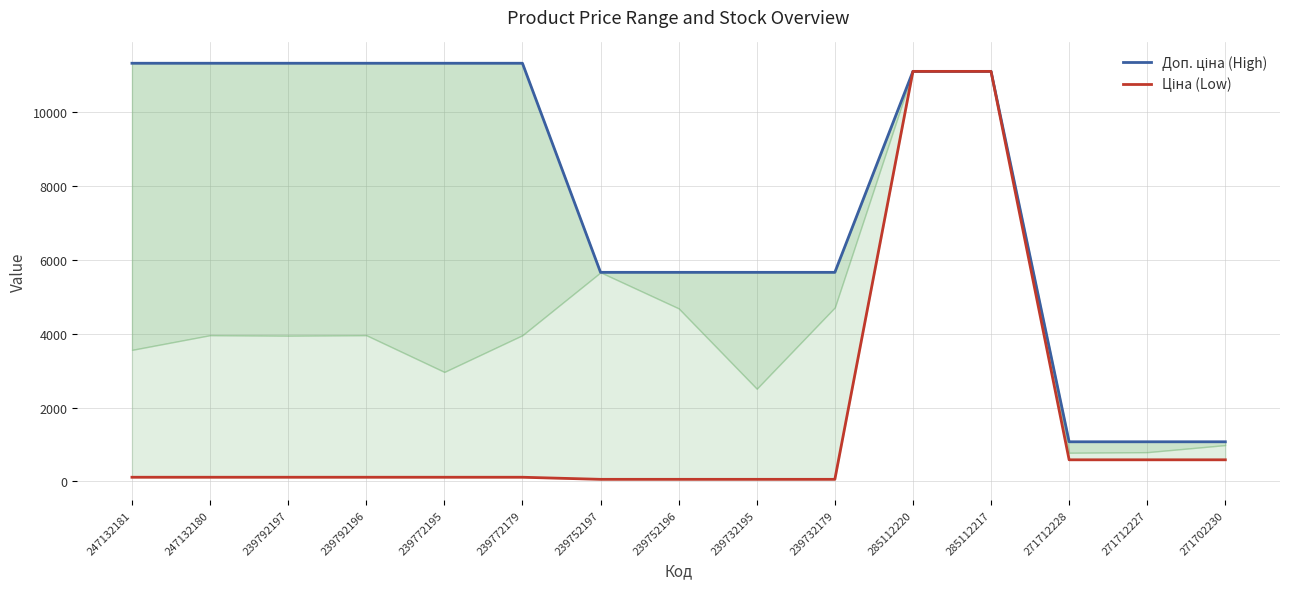

At which category is the sum across all series the highest?

285112220